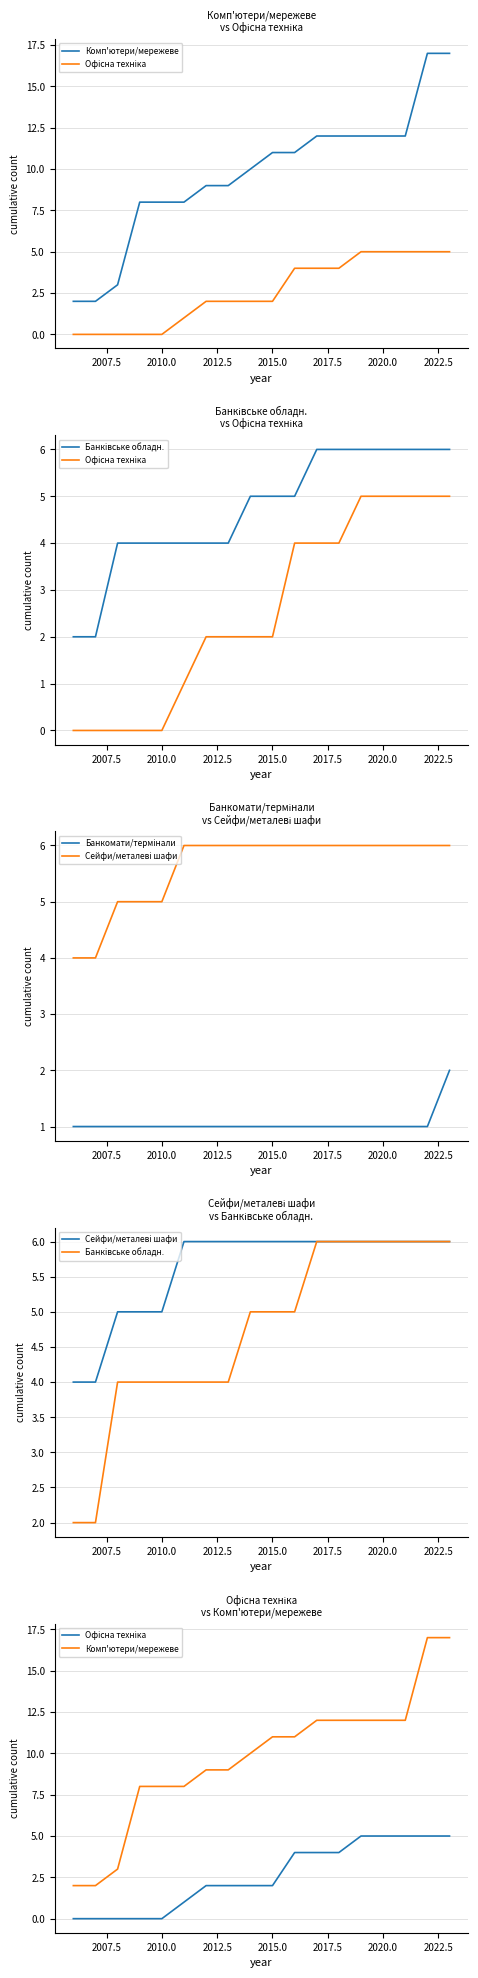

What is the difference between the maximum and second lowest values in the Комп'ютери/мережеве series?

15